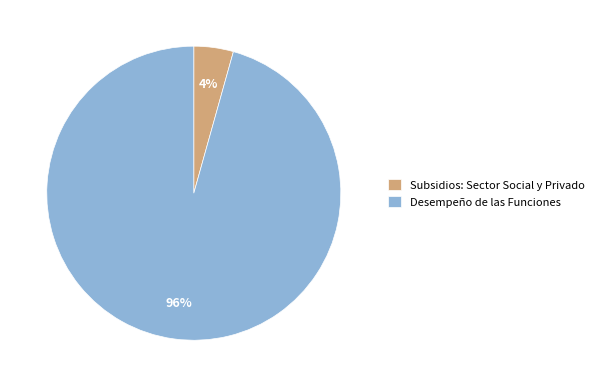

Does Desempeño de las Funciones represent more than half of the total?

Yes